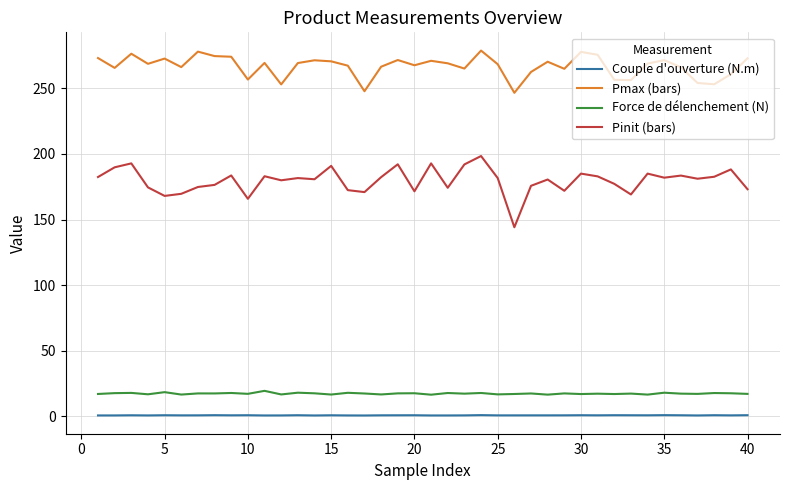

Which series has the largest total across all categories?

Pmax (bars)